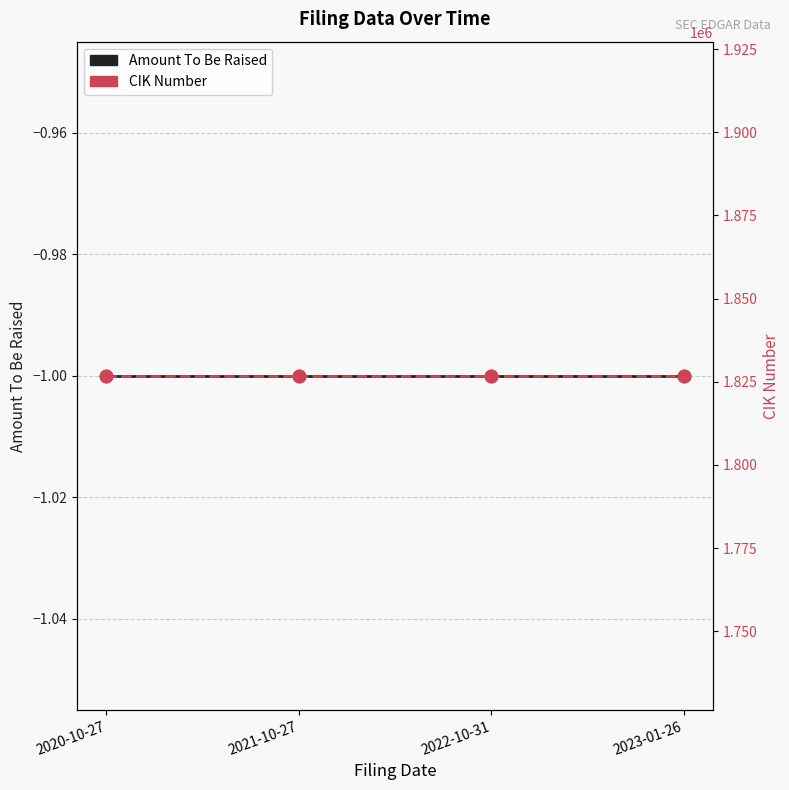

Which label corresponds to the largest value in the chart?

2020-10-27